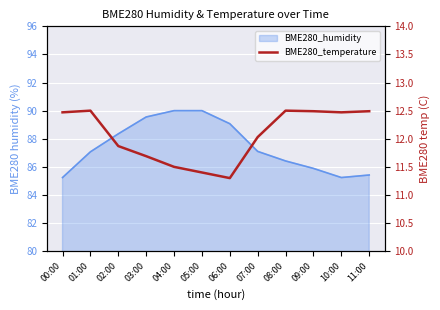

The value at 01:00 is 20.9. True or false?

False